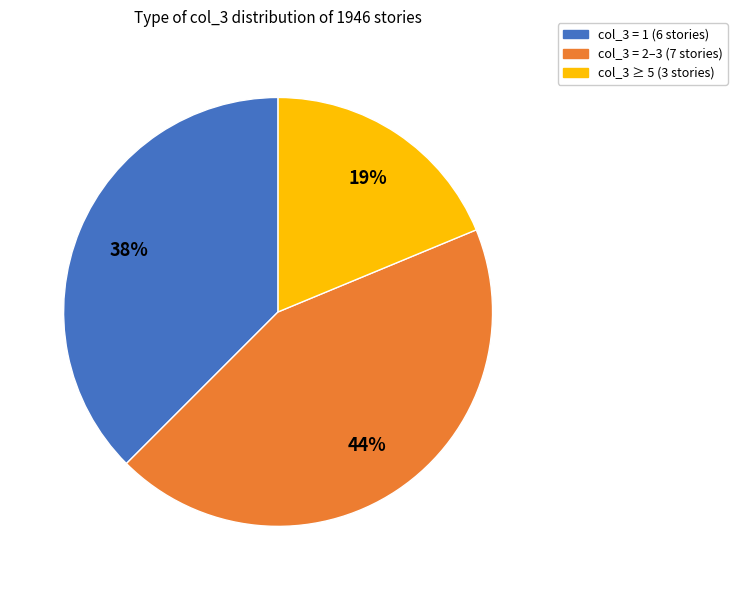

Is there any slice that represents more than half of the pie?

No